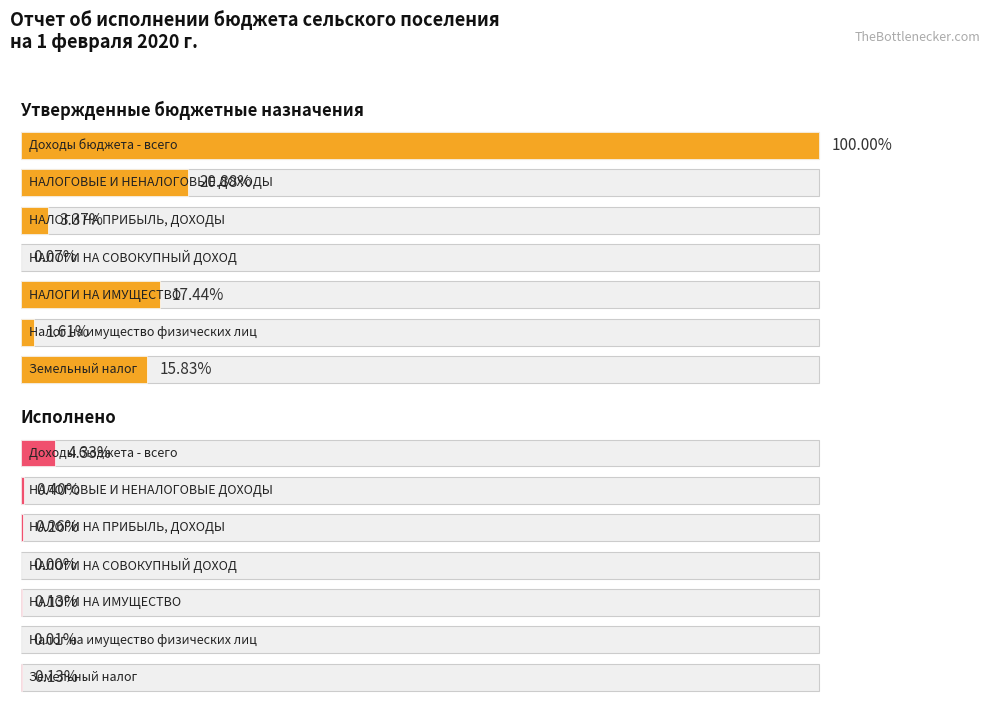

How many categories are shown in the chart?

7